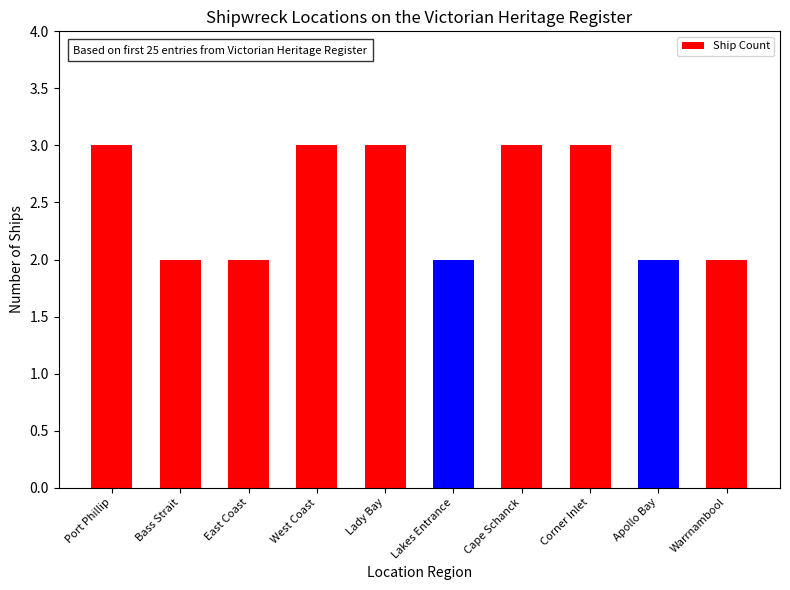

Are the bars horizontal?

No